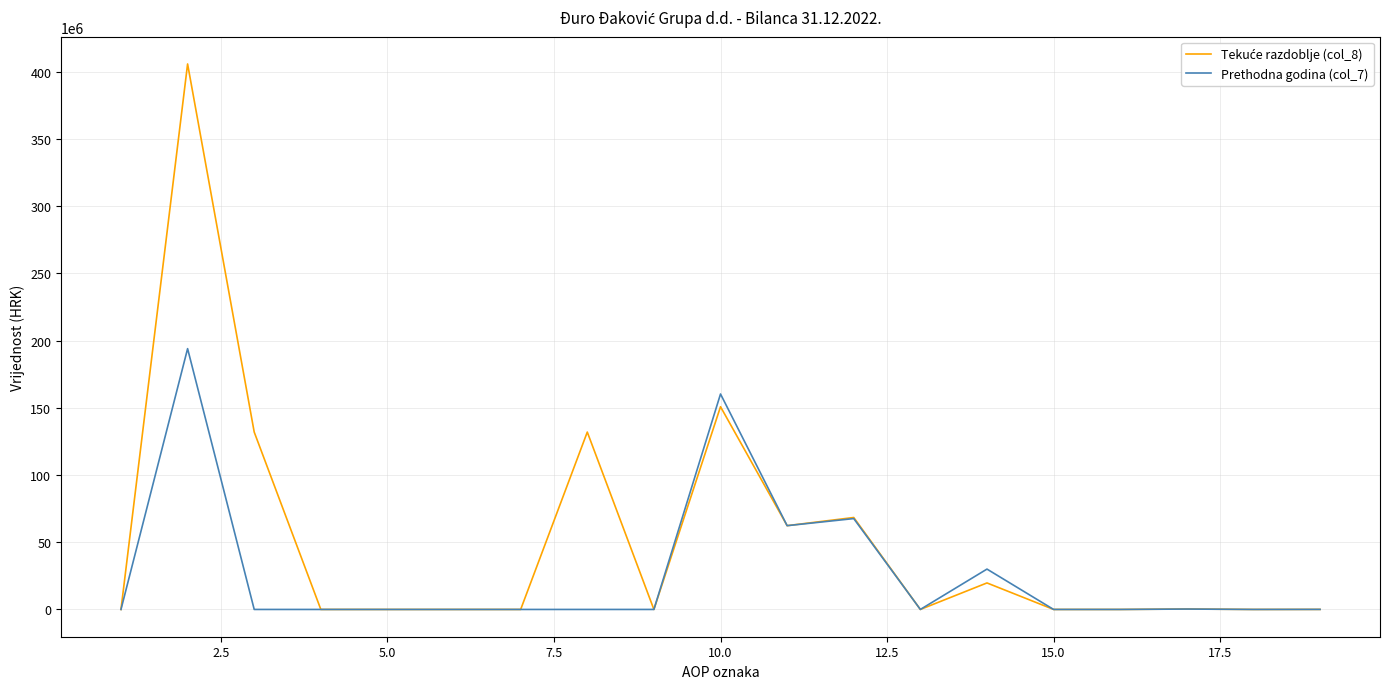

What is the greatest value displayed?

405903975